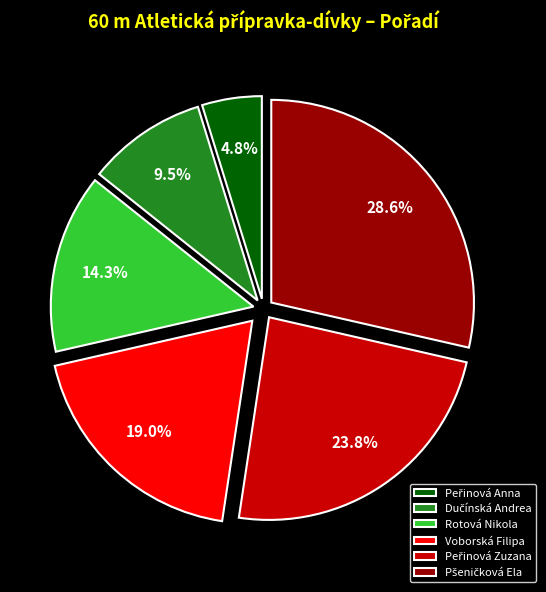

What percentage do Rotová Nikola and Voborská Filipa together represent?

33.3%